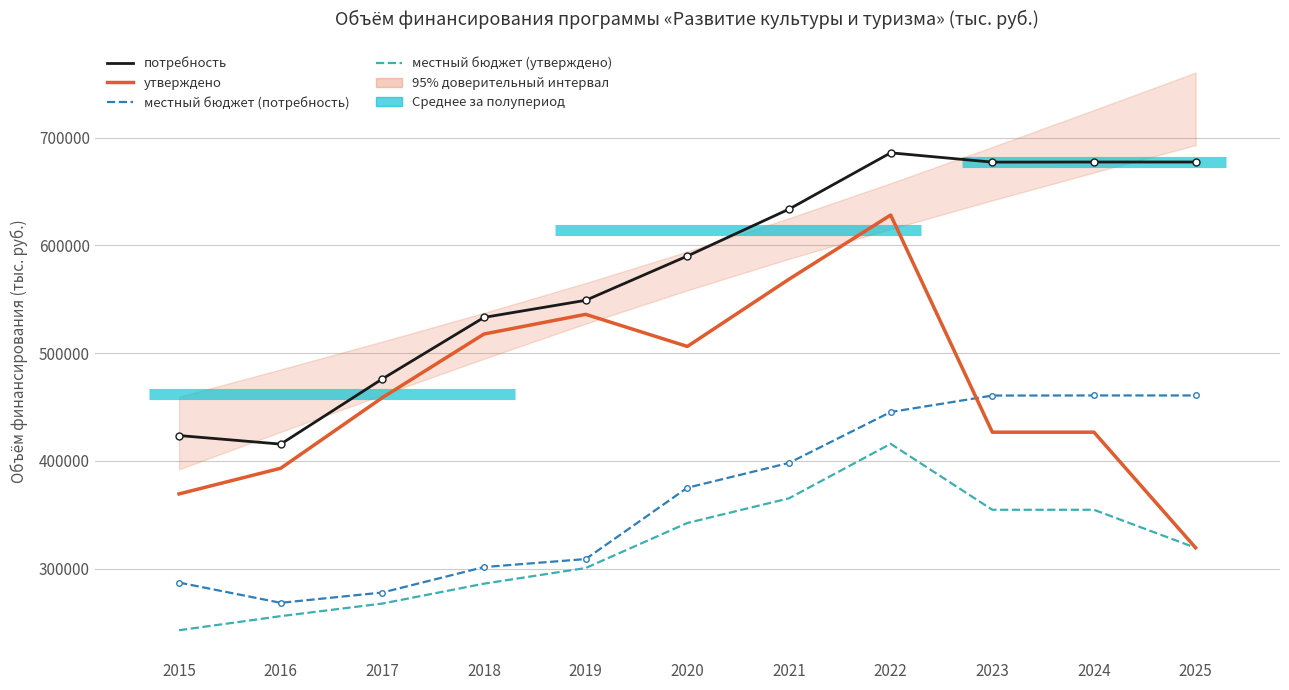

What is the value of the местный бюджет (утверждено) point at the 5th from the left?

300567.6